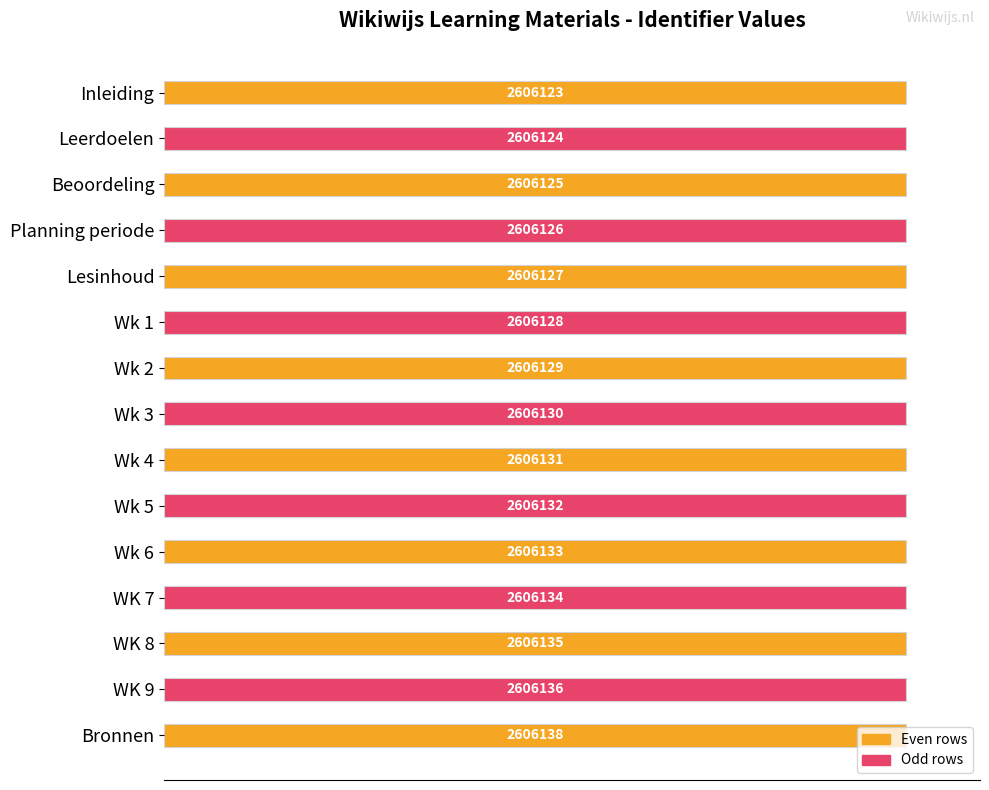

How many bars are there in total?

15